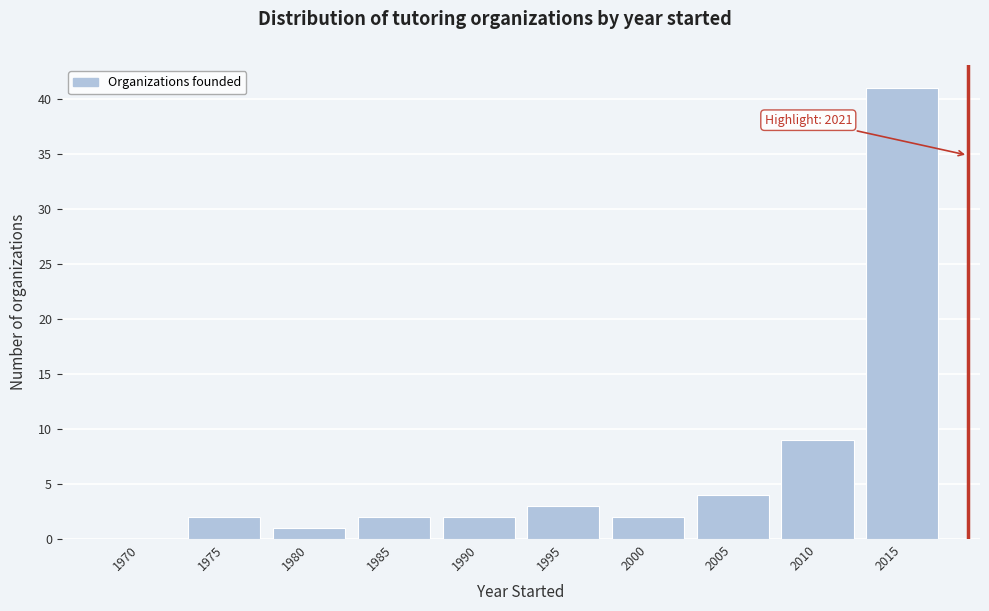

Reading left to right, list all the values displayed in this chart.

1970=0	1975=2	1980=1	1985=2	1990=2	1995=3	2000=2	2005=4	2010=9	2015=41